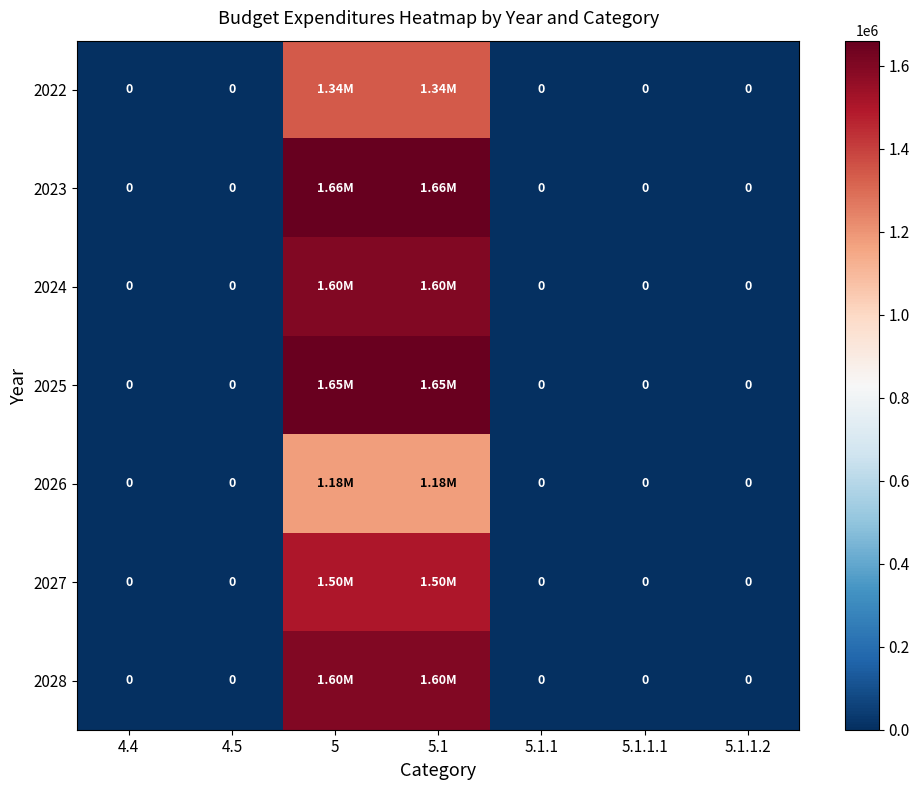

What is the sum of all 2024 values?

3200000